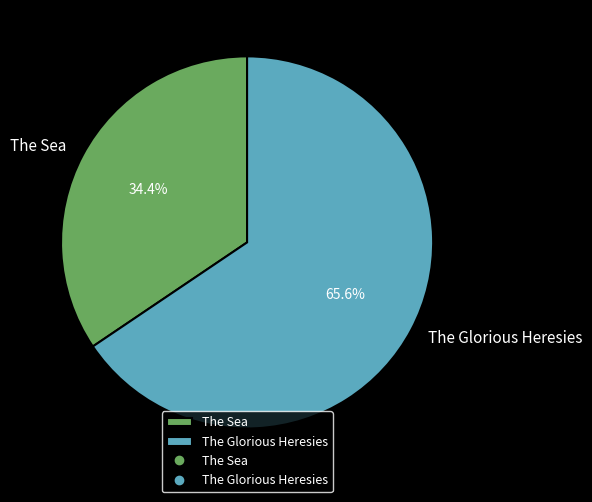

What portion of the pie excludes The Glorious Heresies?

34.4%